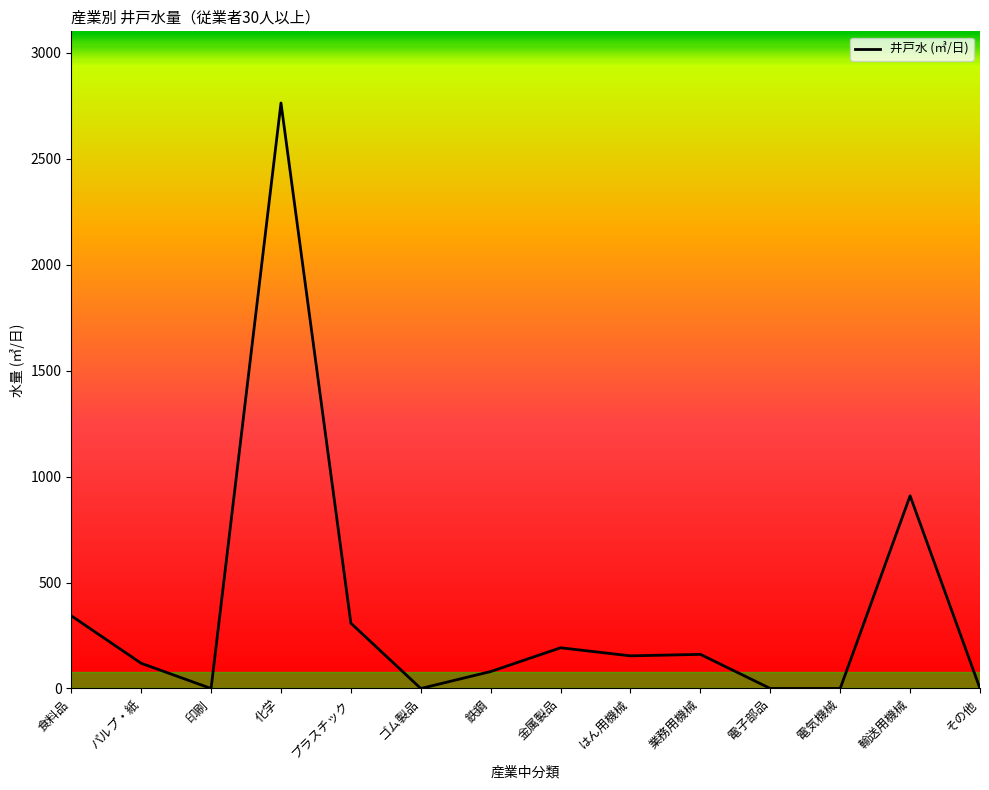

What is the change in value from 化学 to はん用機械?

-2608